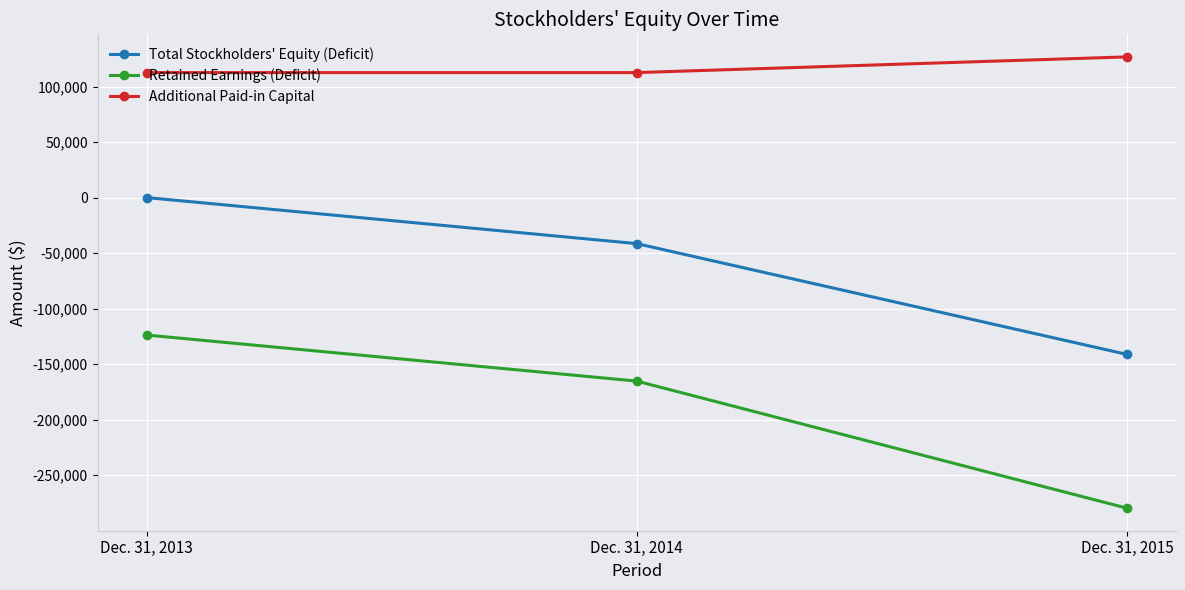

What is the value of the Additional Paid-in Capital point at the 1st from the left?

112782